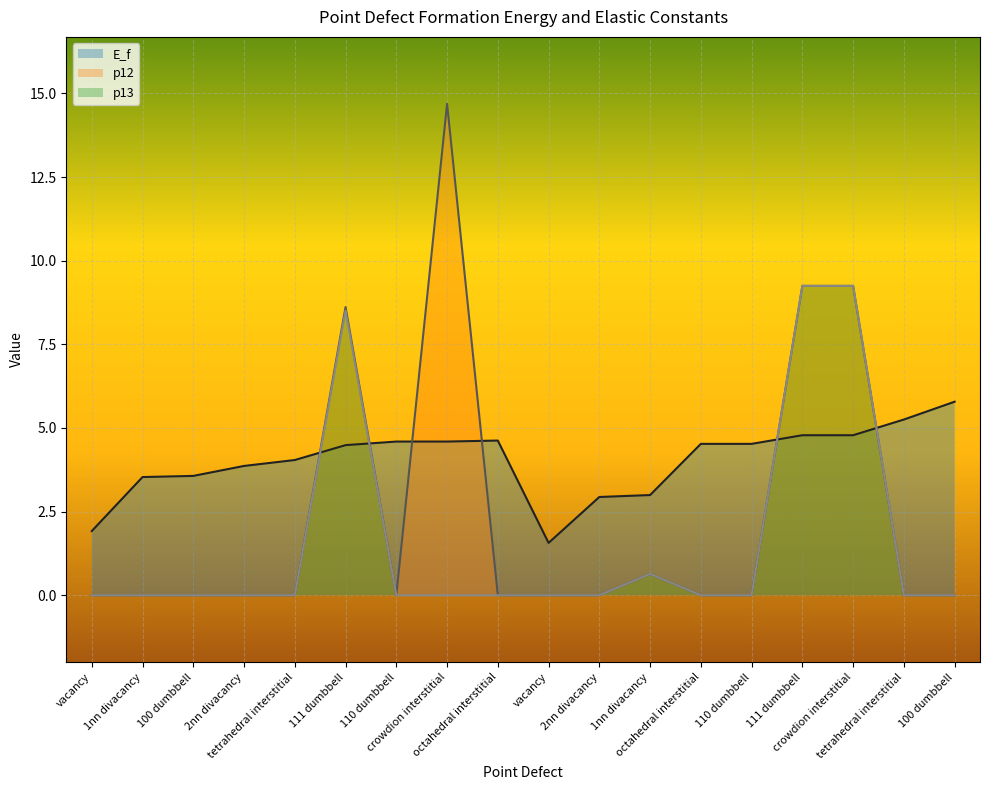

Between which two adjacent categories do p12 and E_f first intersect?

tetrahedral interstitial and 111 dumbbell